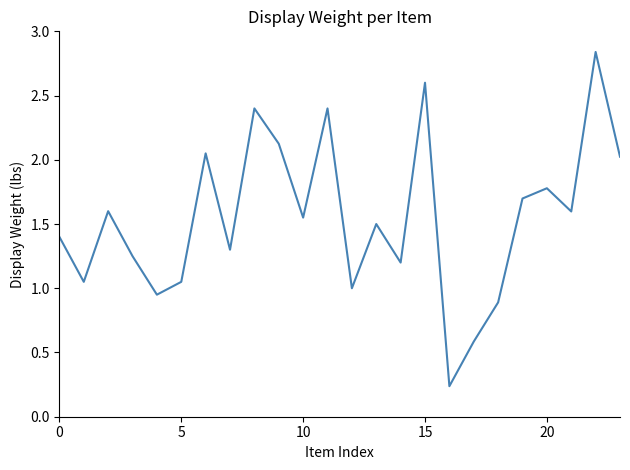

Is this an area chart (filled region under the line)?

No